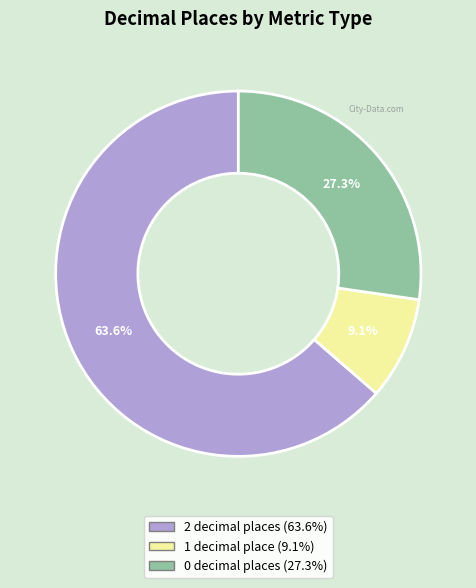

Is there a majority slice in this chart?

Yes